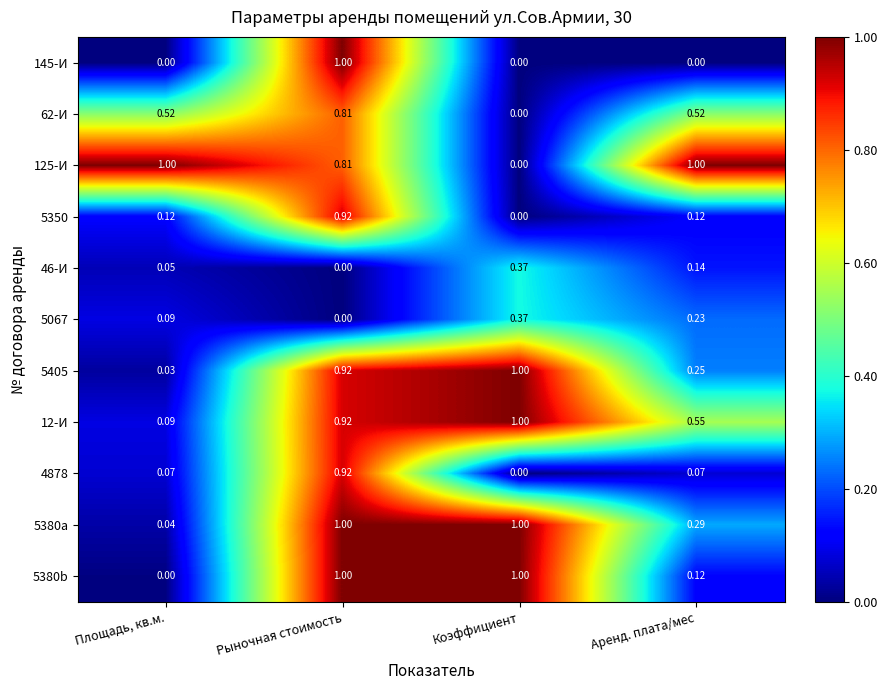

List the labels in order of 12-И value, largest first.

Коэффициент, Рыночная стоимость, Аренд. плата/мес, Площадь, кв.м.